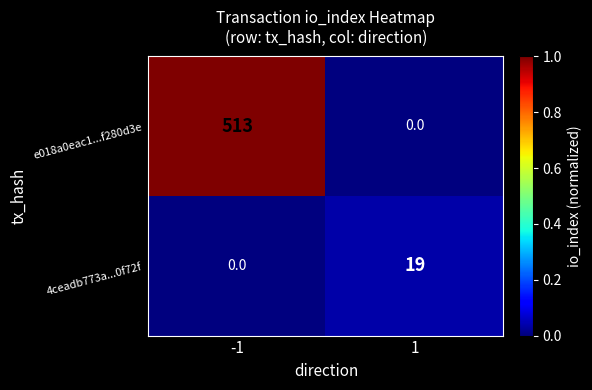

Which series has the largest total across all categories?

e018a0eac1...f280d3e